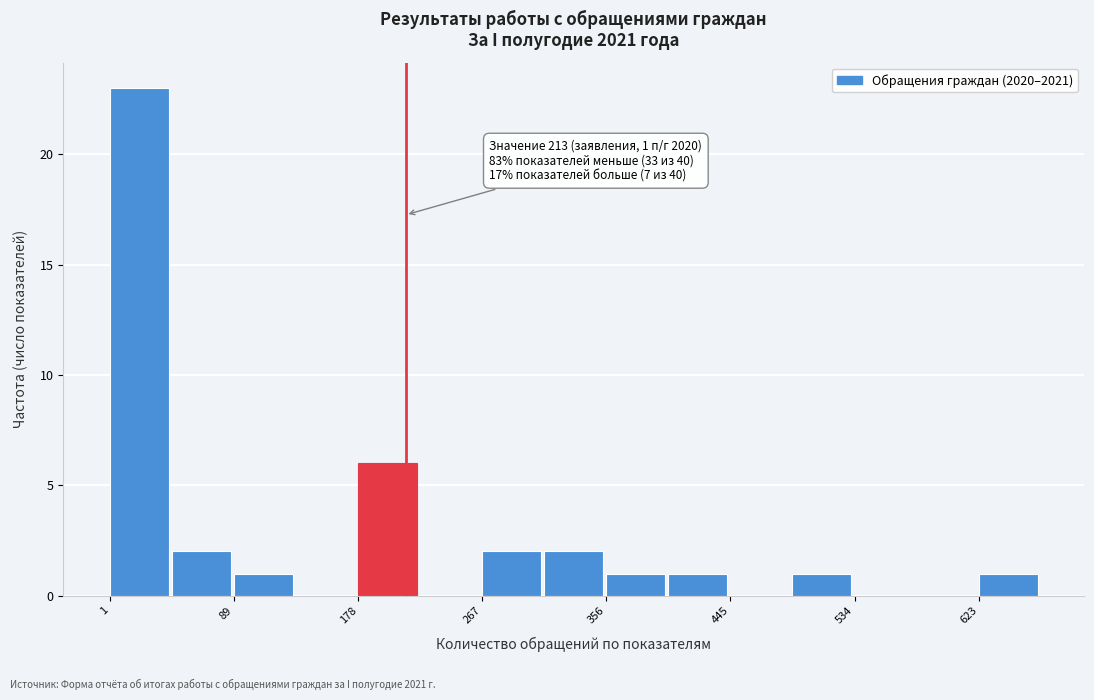

Which range on the x-axis has the tallest bar?

0 to 50